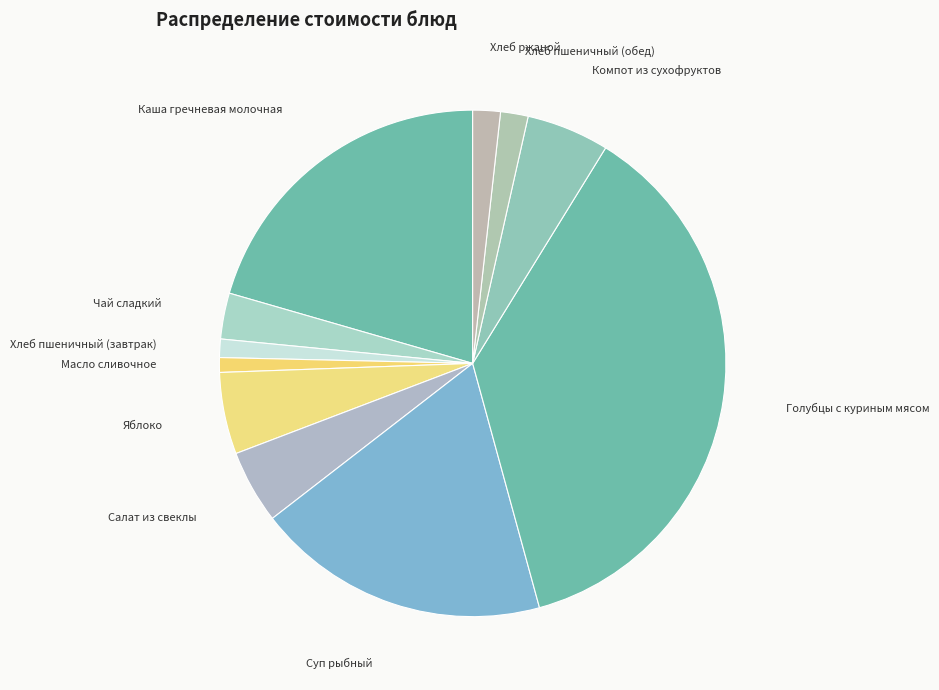

Which slice is the largest?

Голубцы с куриным мясом